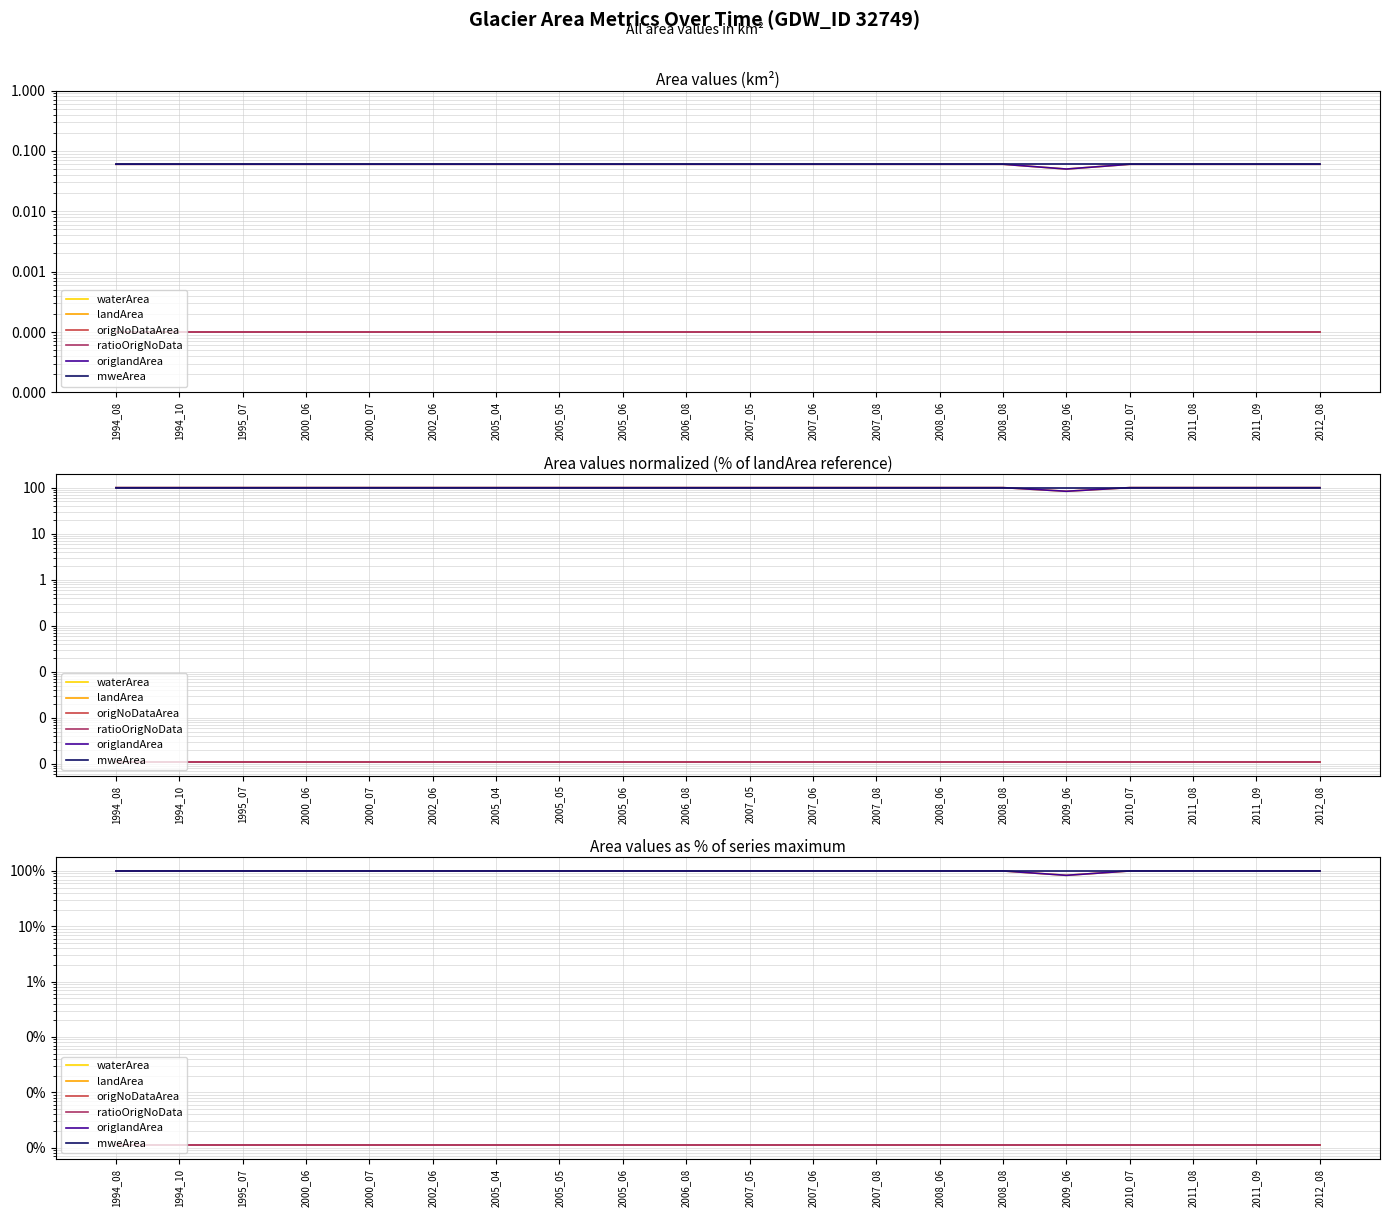

Reading right to left, what are all the values shown in this chart?

waterArea: 0.0	0.0	0.0	0.0	0.0	0.0	0.0	0.0	0.0	0.0	0.0	0.0	0.0	0.0	0.0	0.0	0.0	0.0	0.0	0.0
landArea: 100.0	100.0	100.0	100.0	83.3	100.0	100.0	100.0	100.0	100.0	100.0	100.0	100.0	100.0	100.0	100.0	100.0	100.0	100.0	100.0
origNoDataArea: 0.0	0.0	0.0	0.0	0.0	0.0	0.0	0.0	0.0	0.0	0.0	0.0	0.0	0.0	0.0	0.0	0.0	0.0	0.0	0.0
ratioOrigNoData: 0.0	0.0	0.0	0.0	0.0	0.0	0.0	0.0	0.0	0.0	0.0	0.0	0.0	0.0	0.0	0.0	0.0	0.0	0.0	0.0
origlandArea: 100.0	100.0	100.0	100.0	83.3	100.0	100.0	100.0	100.0	100.0	100.0	100.0	100.0	100.0	100.0	100.0	100.0	100.0	100.0	100.0
mweArea: 100.0	100.0	100.0	100.0	100.0	100.0	100.0	100.0	100.0	100.0	100.0	100.0	100.0	100.0	100.0	100.0	100.0	100.0	100.0	100.0